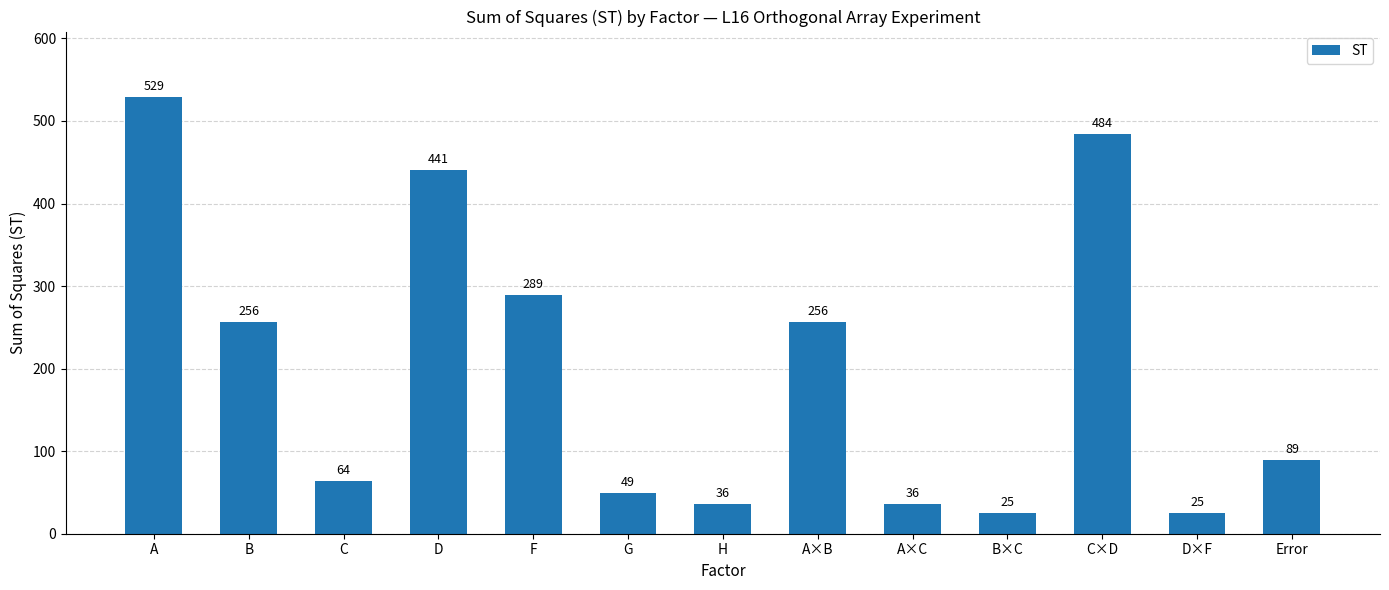

What is the value of the 10th bar from the left?

25